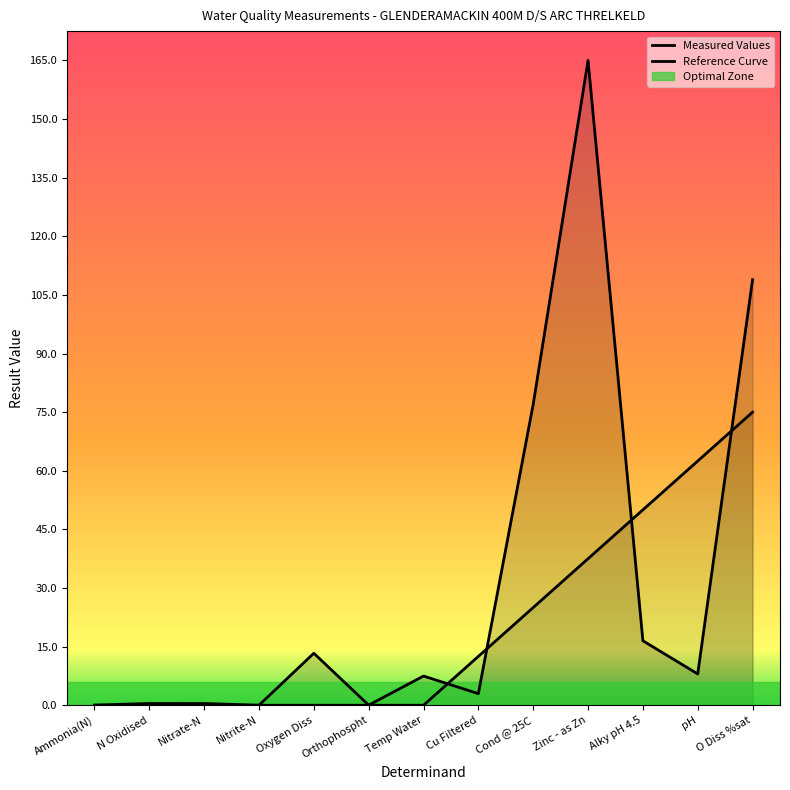

What position from the right is Nitrate-N?

11